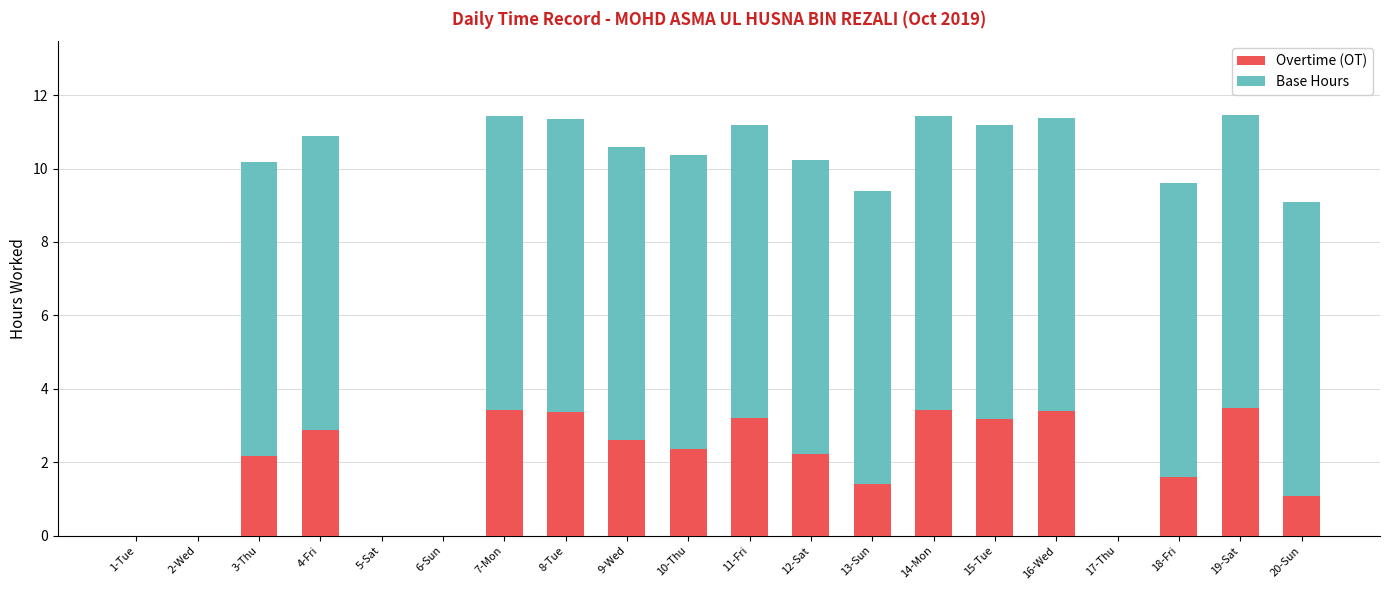

How many data points does each series have?

20